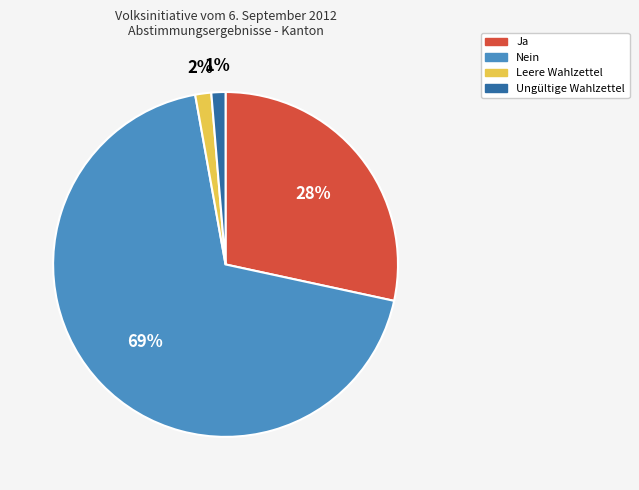

To the nearest percent, what percentage of the pie is Ungültige Wahlzettel?

1%